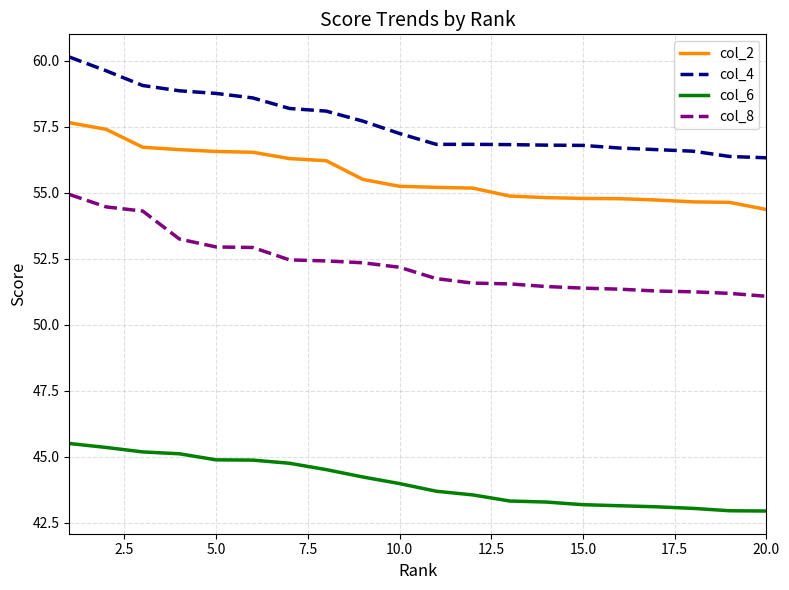

List the series in order of their peak value, lowest first.

col_6, col_8, col_2, col_4